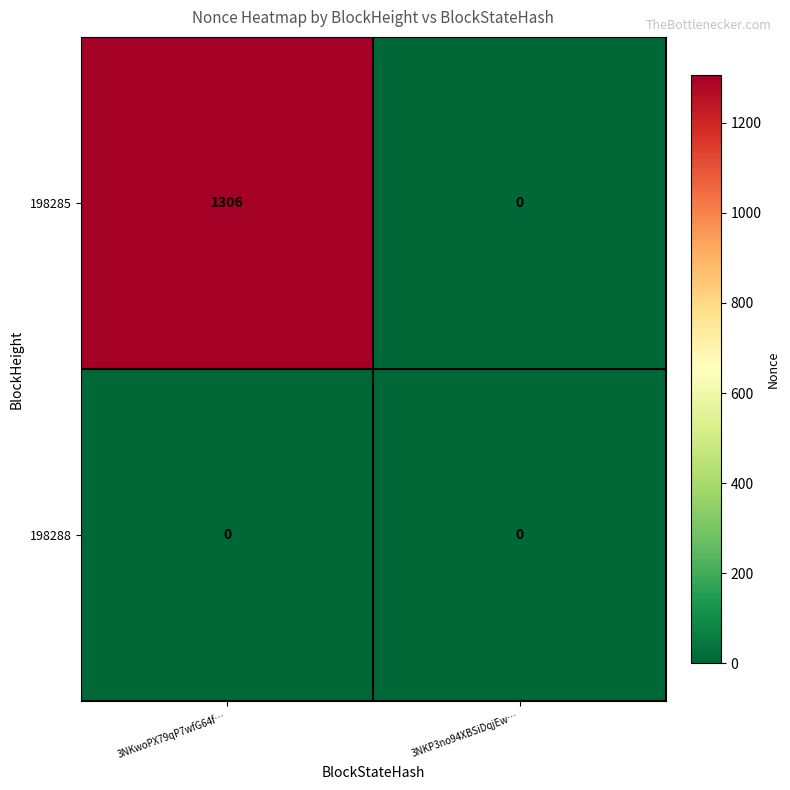

Count the number of categories in the chart.

2